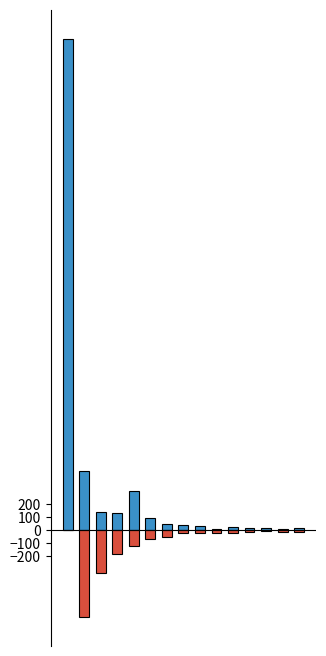

What is the difference between the second highest and minimum values in the 通算老齢年金(旧法厚生) series?

664